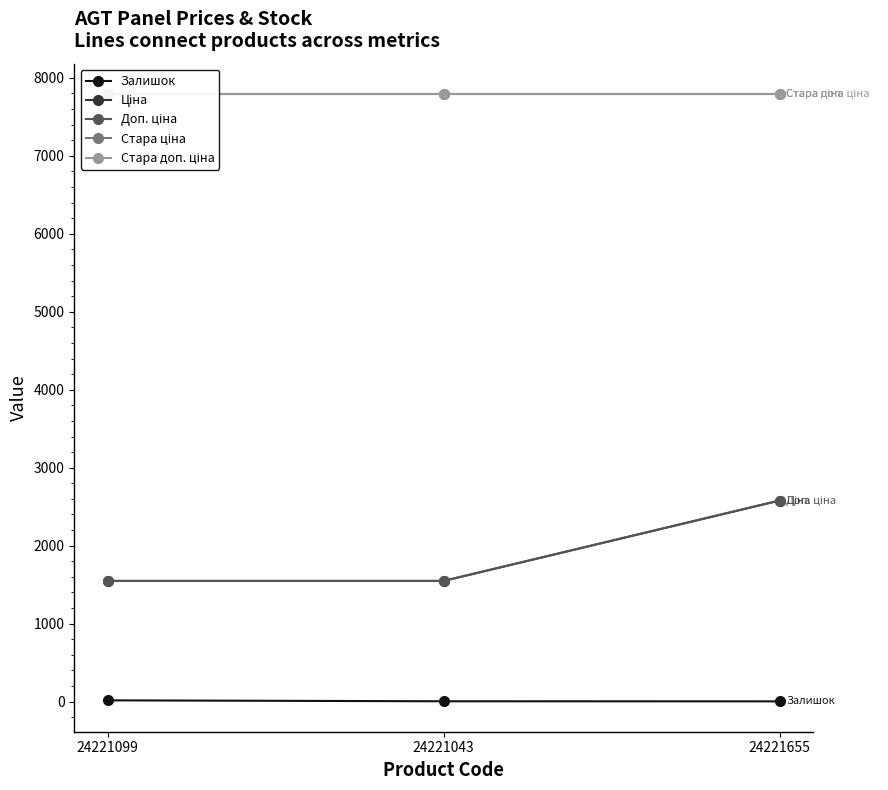

Count the number of data series in this chart.

5